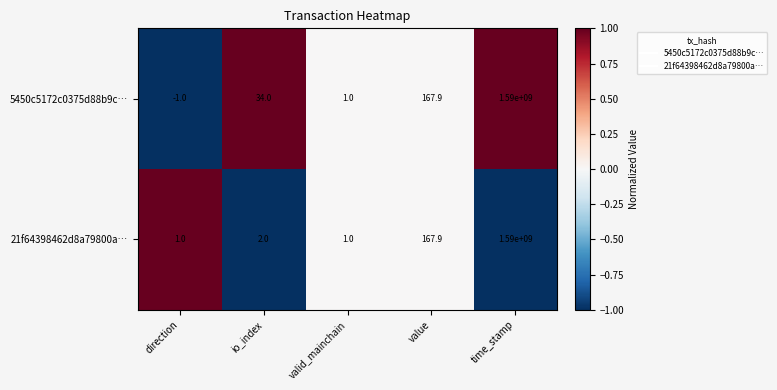

Reading left to right, extract all data points from this chart.

5450c5172c0375d88b9c…: -1.0	34.0	1.0	167.9	1590000000.0
21f64398462d8a79800a…: 1.0	2.0	1.0	167.9	1590000000.0